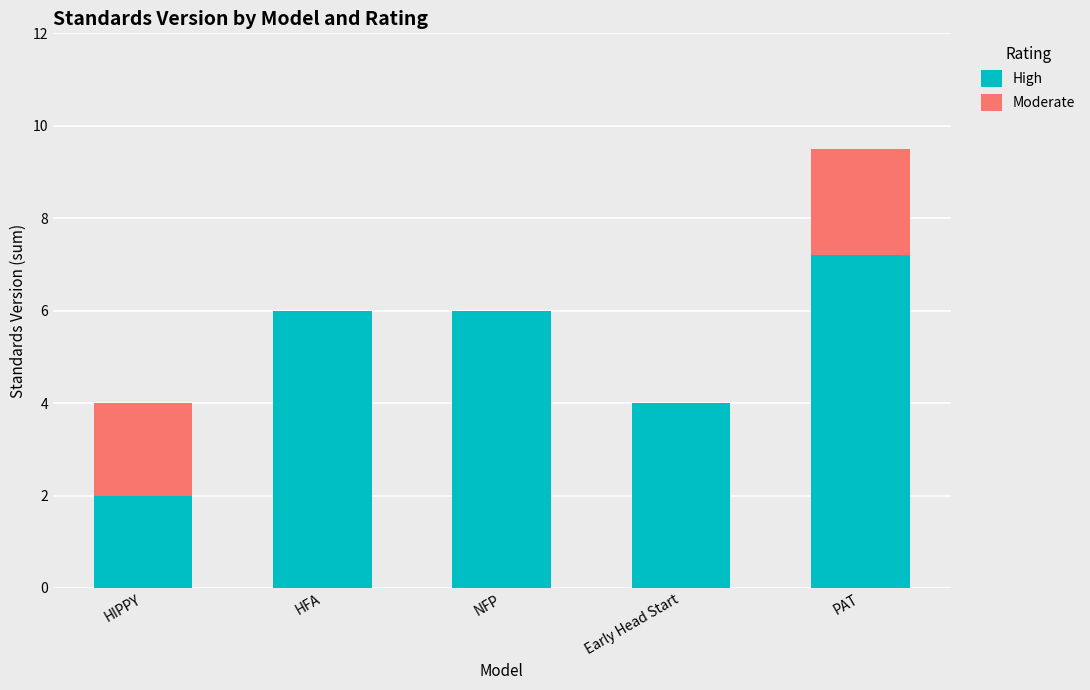

What is the total value across all series at HFA?

6.0